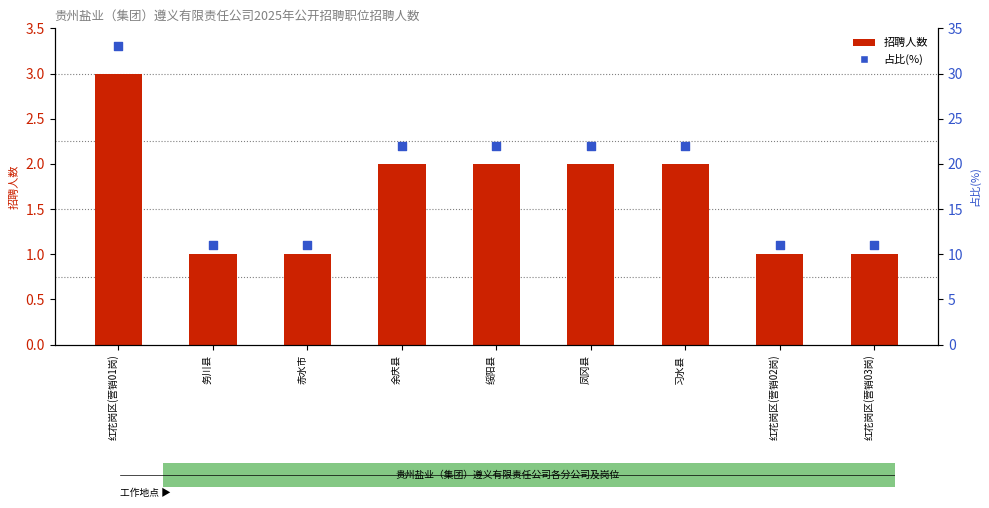

At how many categories does at least one series exceed 1?

9